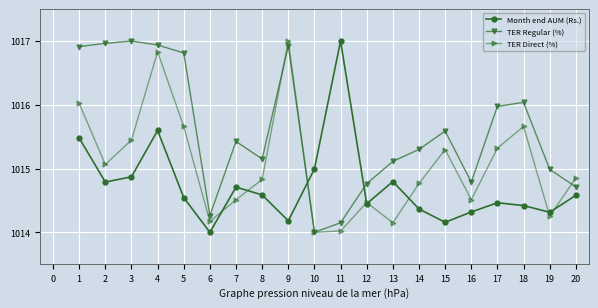

In TER Direct (%), how many points are higher than both neighbors (excluding endpoints)?

5